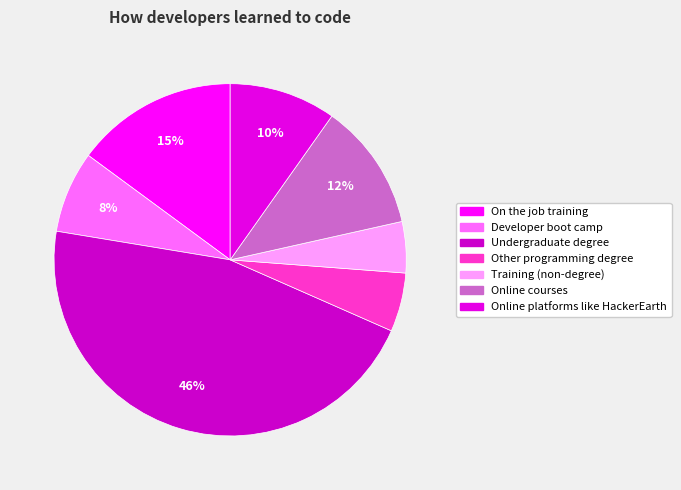

Which slice is the smallest?

Training (non-degree)